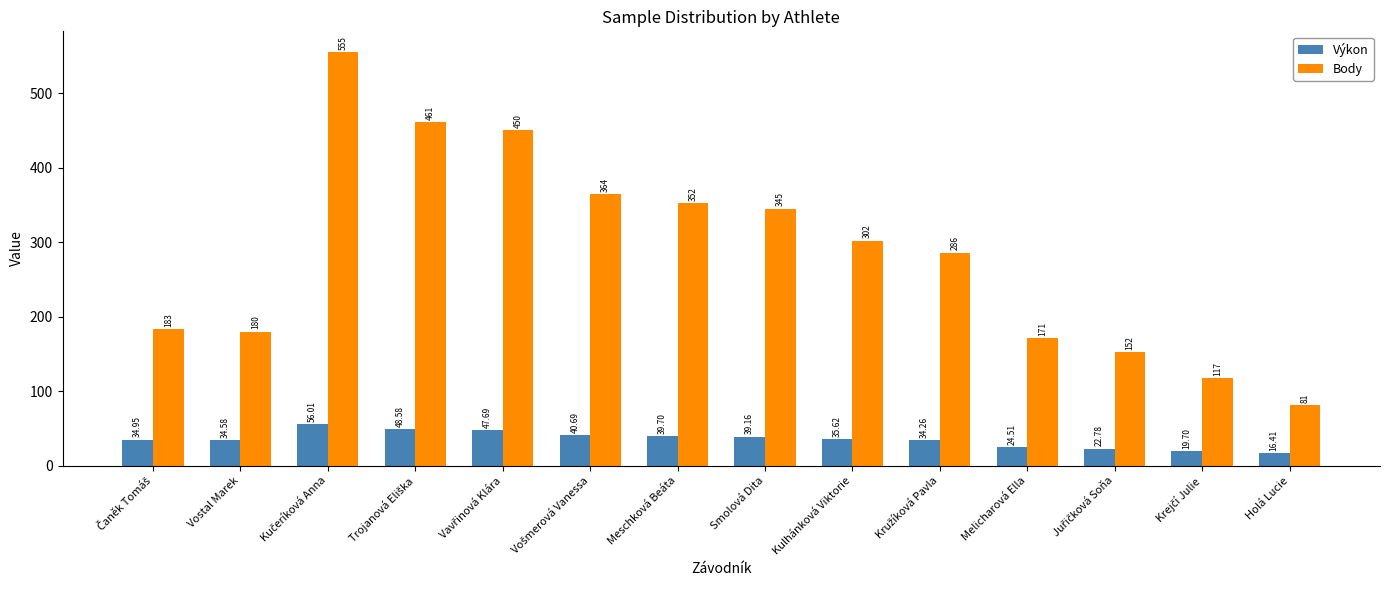

What is the lowest value of the Výkon series?

16.4